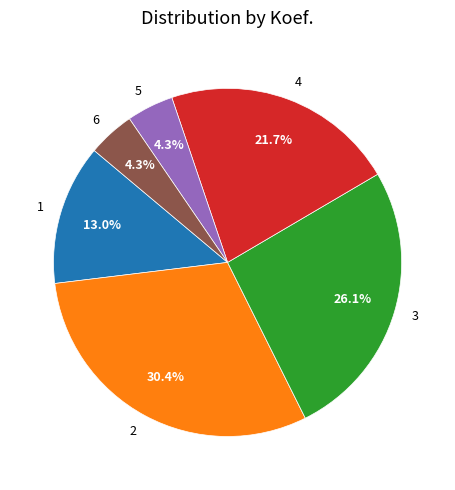

Is there a majority slice in this chart?

No